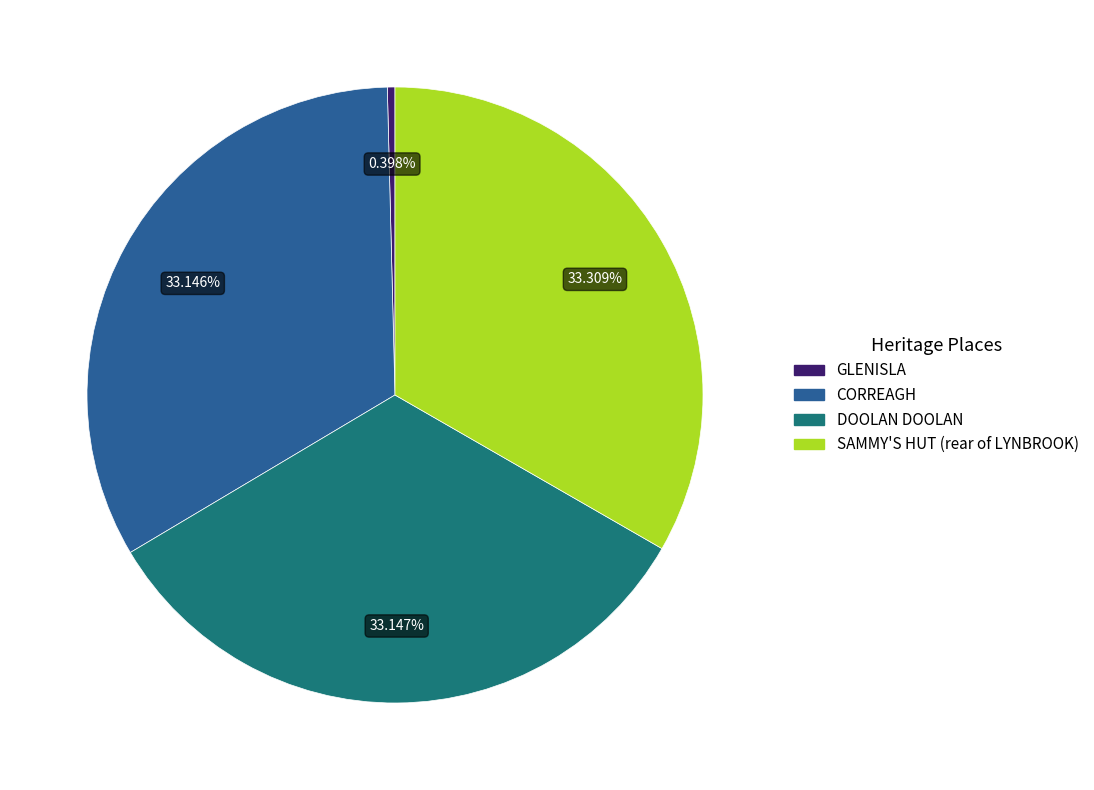

How many slices are in this pie chart?

4